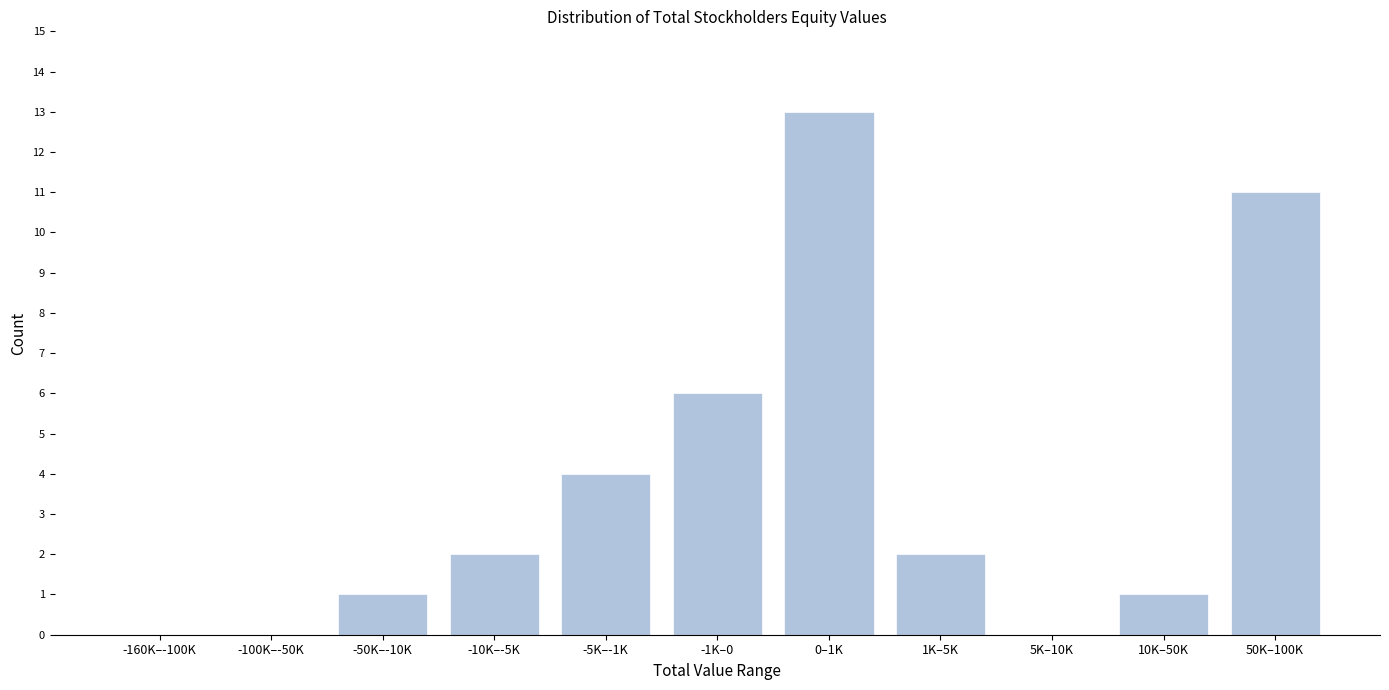

Reading left to right, what are all the values shown in this chart?

-160K–-100K=0	-100K–-50K=0	-50K–-10K=1	-10K–-5K=2	-5K–-1K=4	-1K–0=6	0–1K=13	1K–5K=2	5K–10K=0	10K–50K=1	50K–100K=11